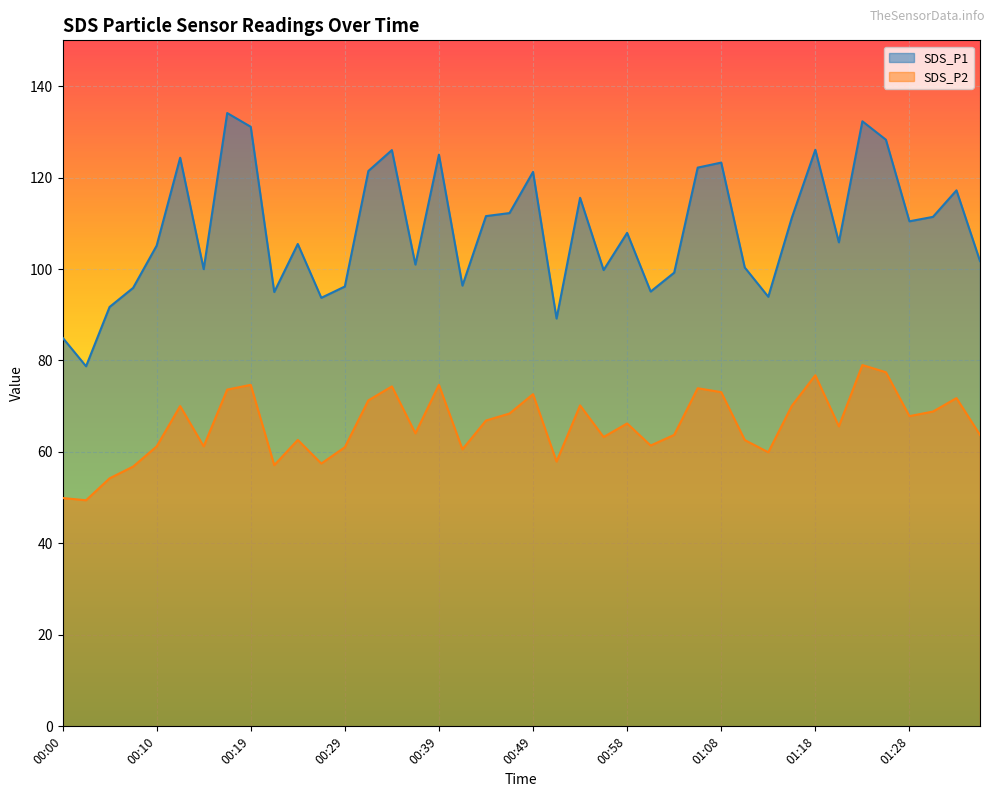

What is the difference between the SDS_P2 values at 00:17 and 01:35?

9.9